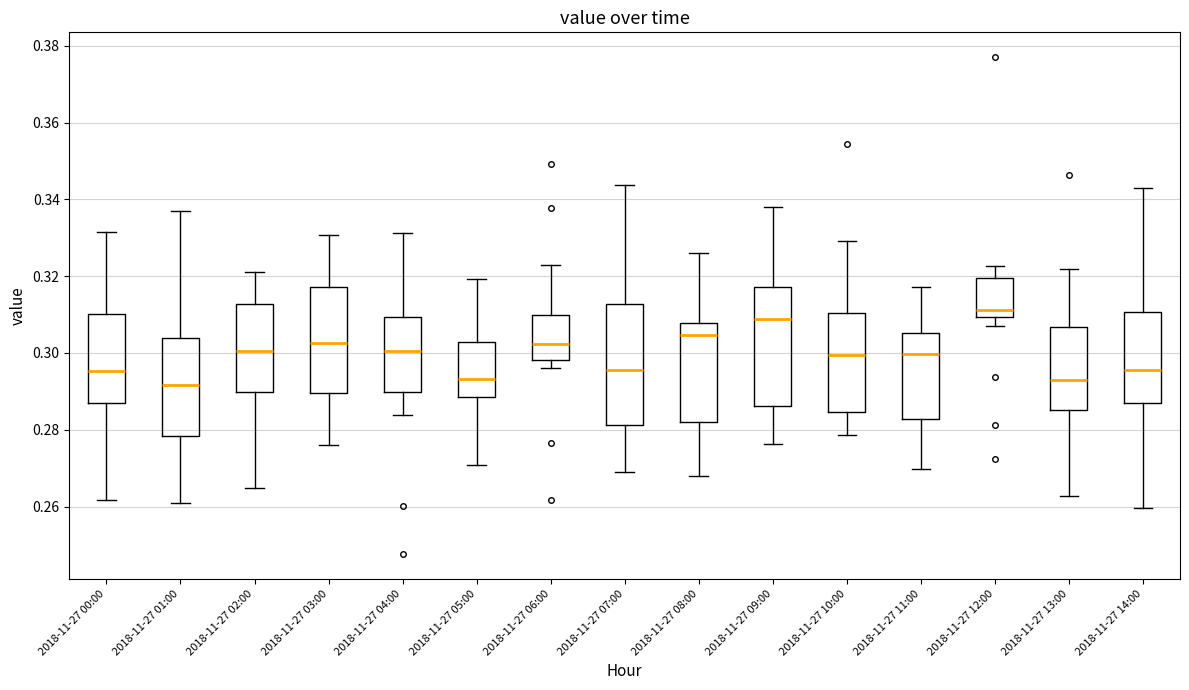

Where is the lower edge of the box for 2018-11-27 11:00 on the y-axis? The values are not printed on the chart, so give them approximately, as read against the axis.

0.282